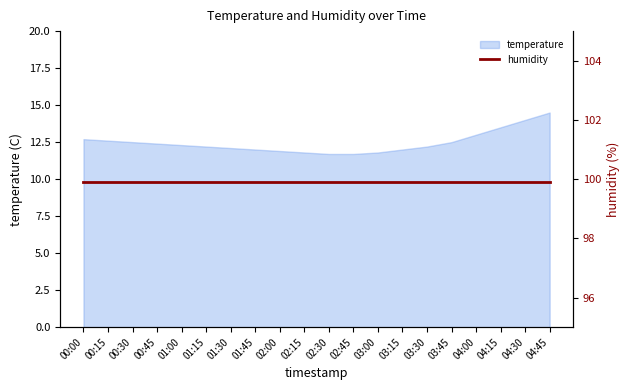

What is the value of the 2nd point from the left?

12.6